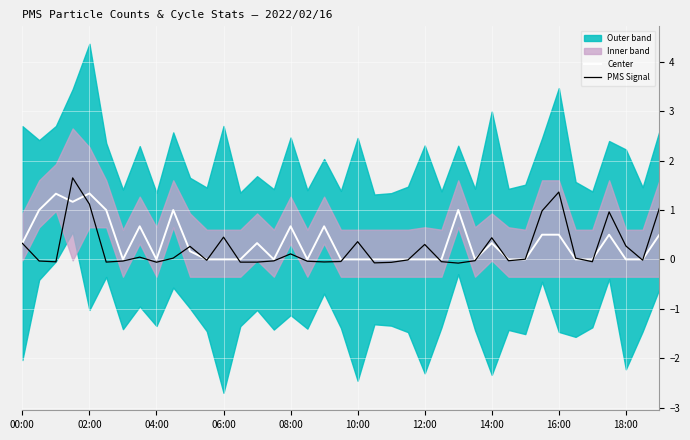

True or false: PMS Signal and Center cross at least once.

True